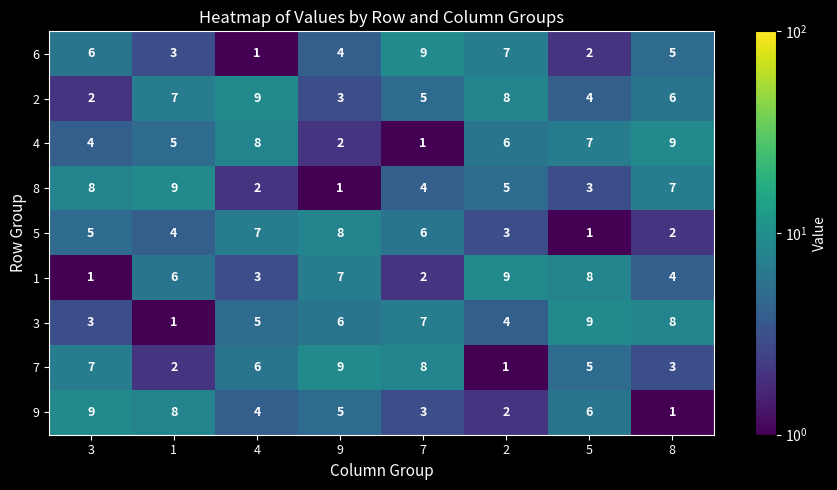

How many series are shown in this chart?

9